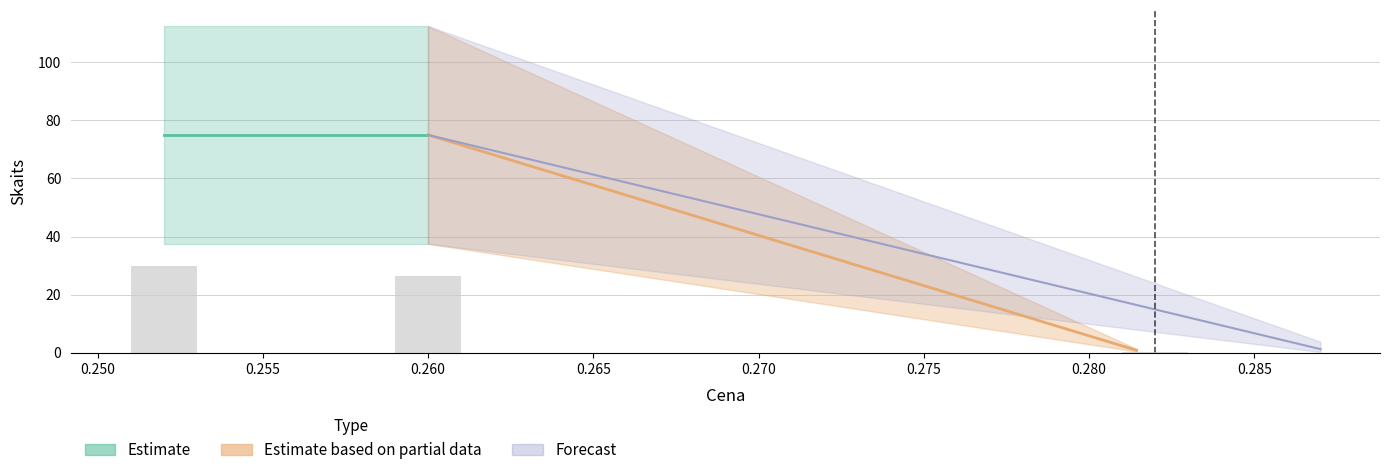

What is the sum of all values?

76